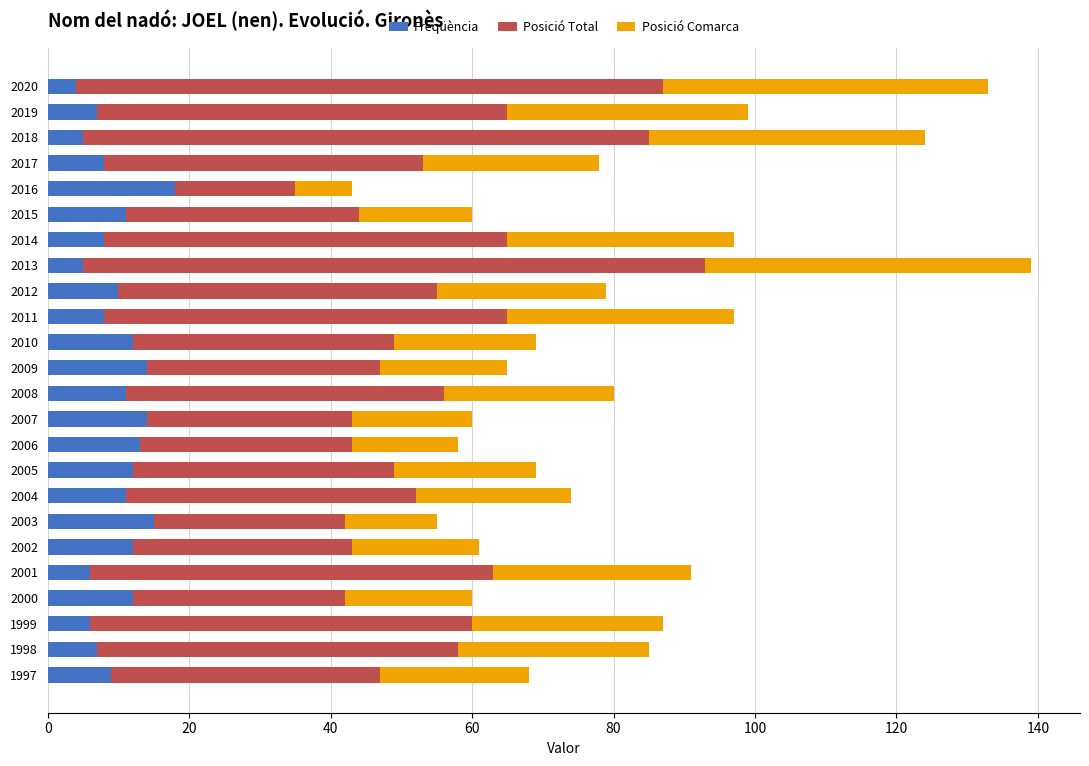

What is the approximate value of Freqüència at 2016?

18